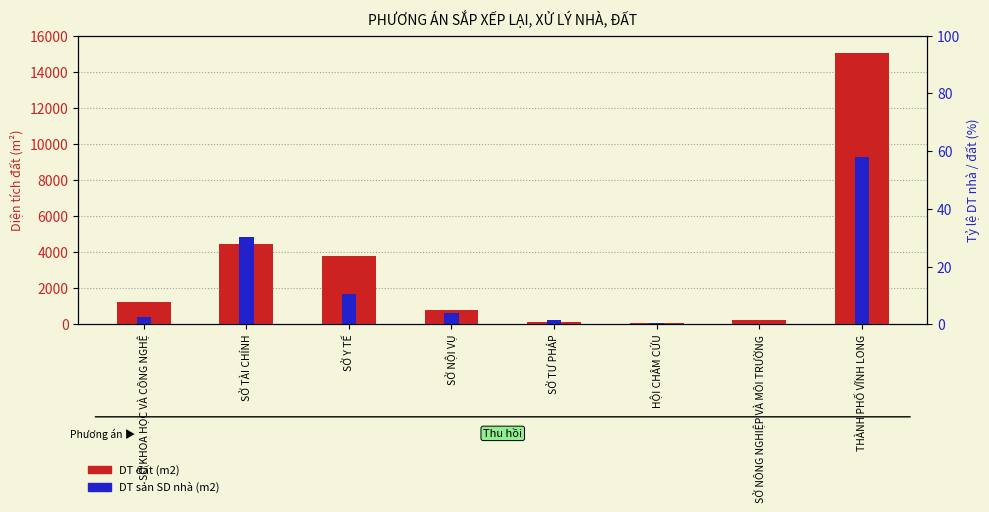

Reading right to left, transcribe all the data shown in this chart.

DT đất (m2): 15035.8	256.0	63.2	106.1	819.2	3807.3	4453.2	1226.0
DT sản SD nhà (m2): 9282.5	29.2	63.2	267.9	628.7	1700.2	4830.2	426.1